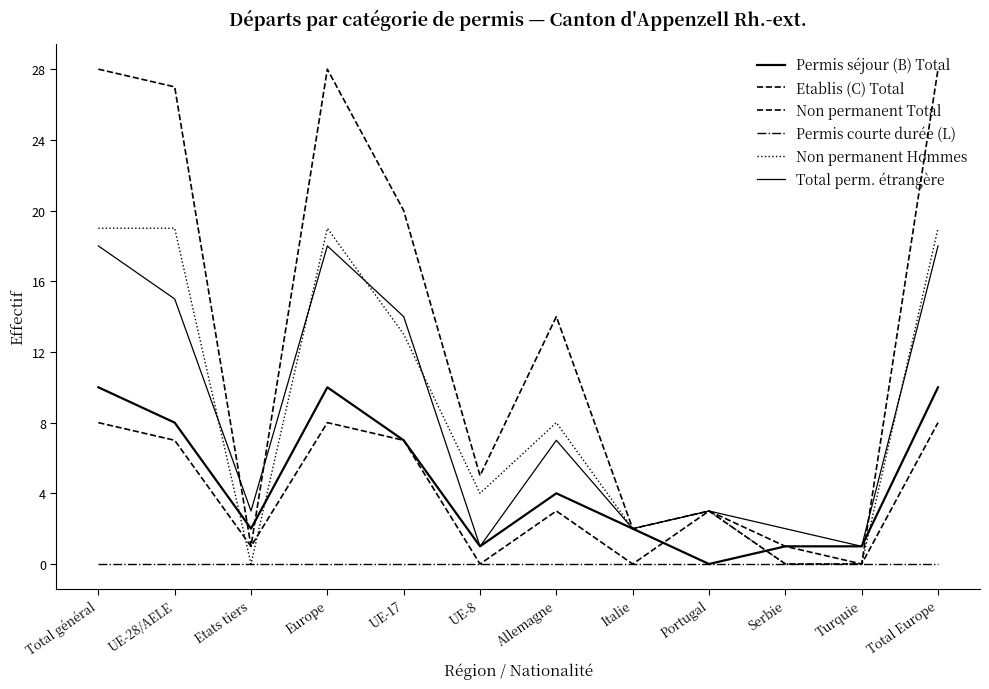

Reading left to right, transcribe all the data shown in this chart.

Permis séjour (B) Total: Total général=10	UE-28/AELE=8	Etats tiers=2	Europe=10	UE-17=7	UE-8=1	Allemagne=4	Italie=2	Portugal=0	Serbie=1	Turquie=1	Total Europe=10
Etablis (C) Total: Total général=8	UE-28/AELE=7	Etats tiers=1	Europe=8	UE-17=7	UE-8=0	Allemagne=3	Italie=0	Portugal=3	Serbie=1	Turquie=0	Total Europe=8
Non permanent Total: Total général=28	UE-28/AELE=27	Etats tiers=1	Europe=28	UE-17=20	UE-8=5	Allemagne=14	Italie=2	Portugal=3	Serbie=0	Turquie=0	Total Europe=28
Permis courte durée (L): Total général=0	UE-28/AELE=0	Etats tiers=0	Europe=0	UE-17=0	UE-8=0	Allemagne=0	Italie=0	Portugal=0	Serbie=0	Turquie=0	Total Europe=0
Non permanent Hommes: Total général=19	UE-28/AELE=19	Etats tiers=0	Europe=19	UE-17=13	UE-8=4	Allemagne=8	Italie=2	Portugal=3	Serbie=0	Turquie=0	Total Europe=19
Total perm. étrangère: Total général=18	UE-28/AELE=15	Etats tiers=3	Europe=18	UE-17=14	UE-8=1	Allemagne=7	Italie=2	Portugal=3	Serbie=2	Turquie=1	Total Europe=18